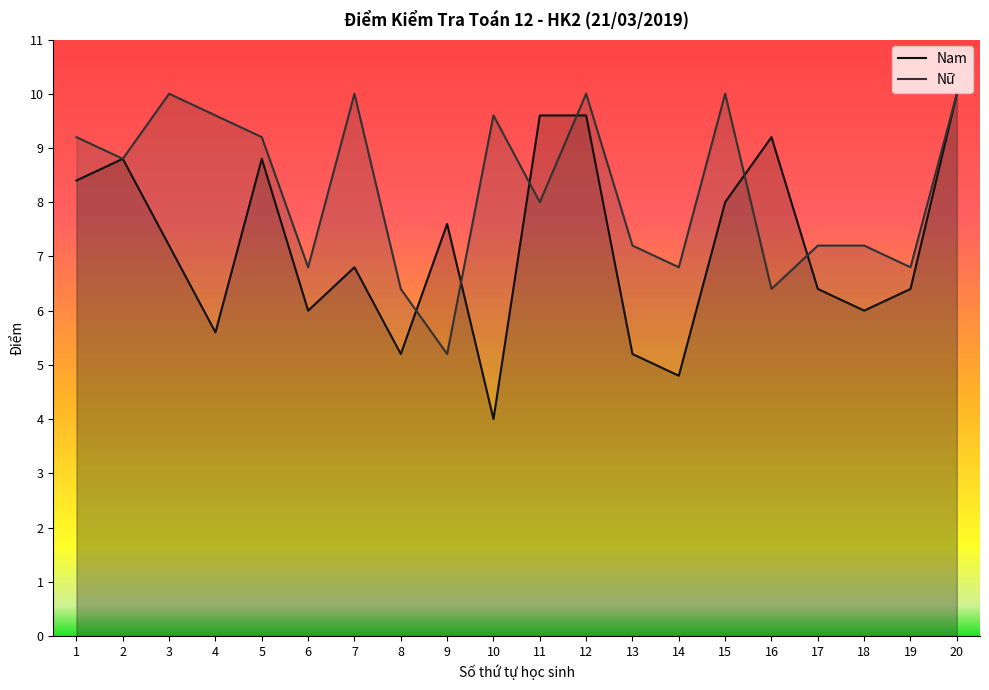

How many intersections are there between Nam and Nữ?

6